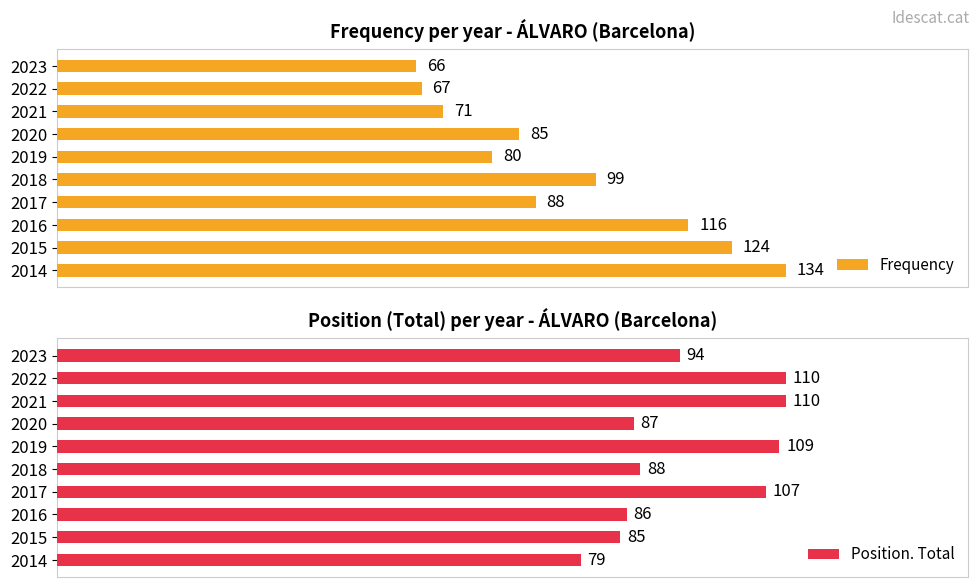

Rank the series by their maximum value, from lowest to highest.

Position. Total, Frequency